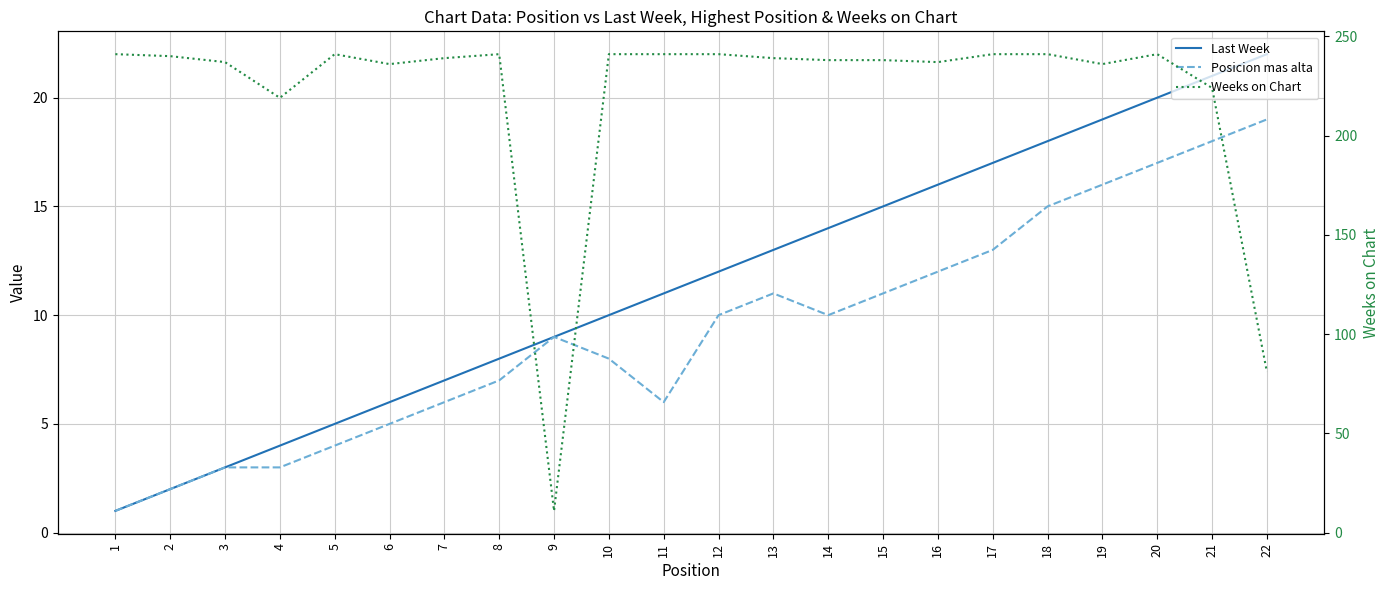

True or false: Posicion mas alta has more than 1 interior local peaks.

True